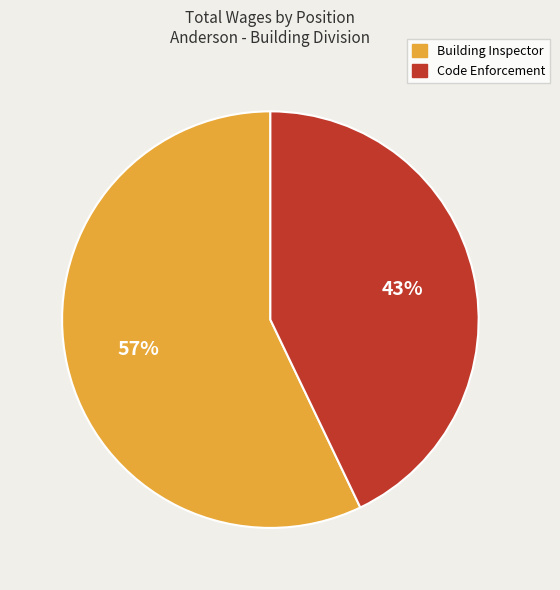

To the nearest percent, what percentage of the pie is Building Inspector?

57%